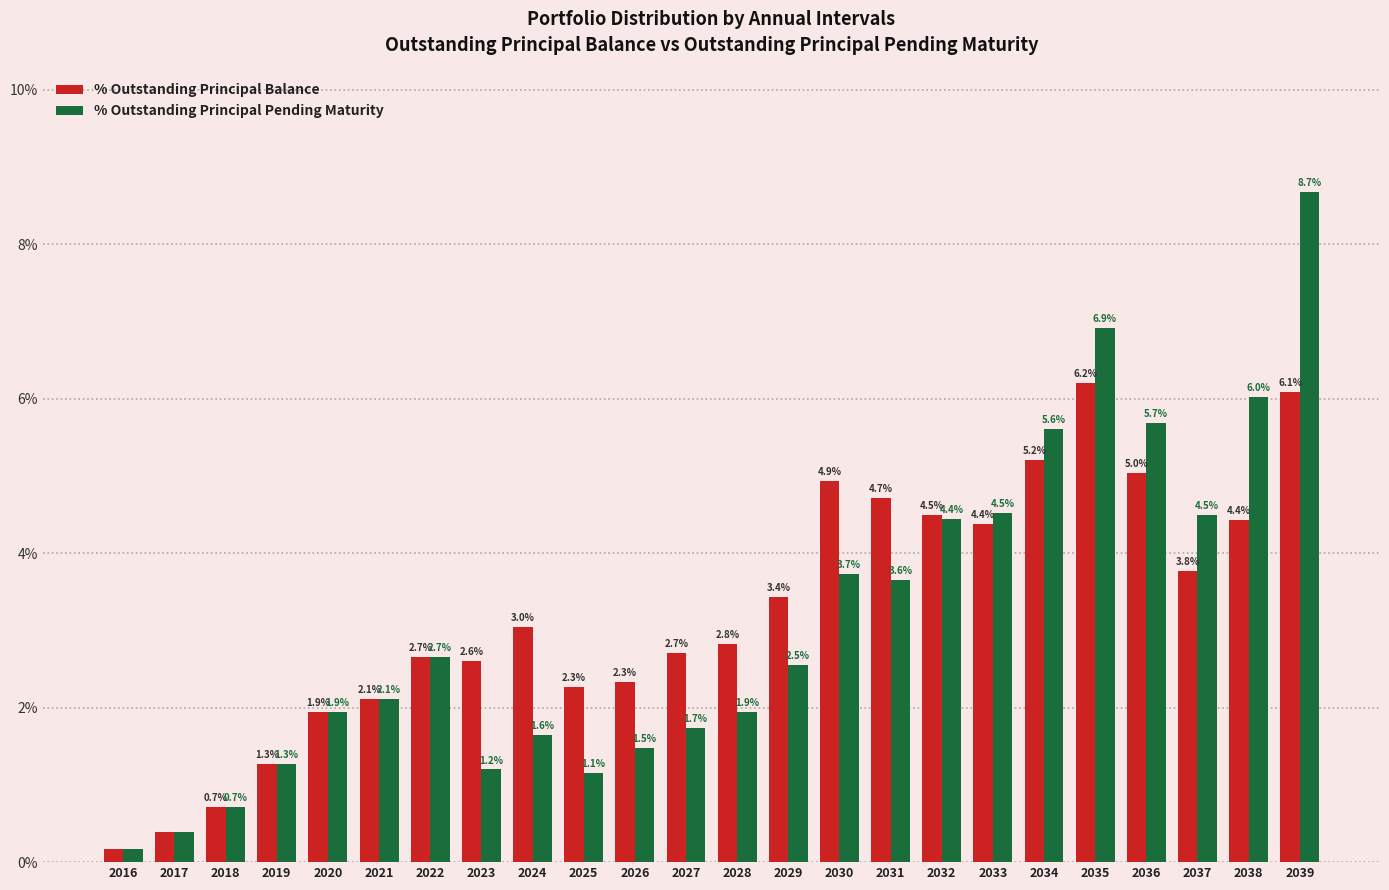

What is the difference between the second highest and second lowest values in the % Outstanding Principal Pending Maturity series?

6.5